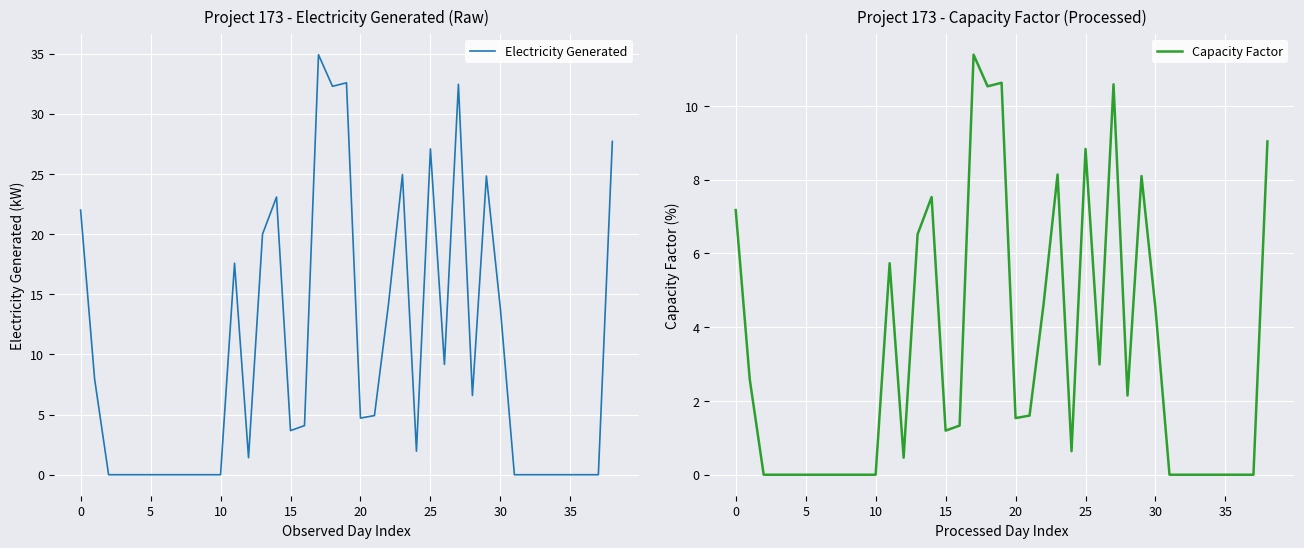

At how many categories does at least one series exceed 13?

14